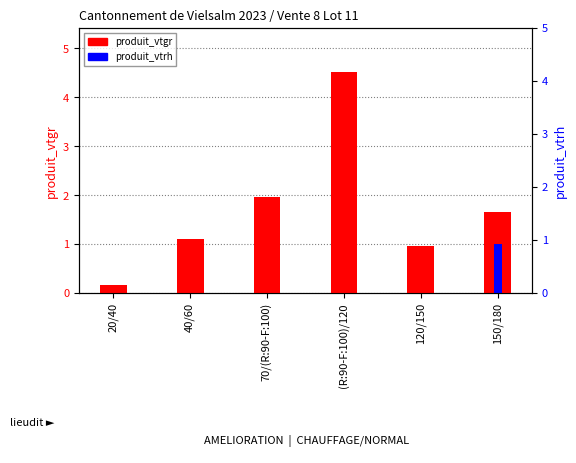

What is the sum of all produit_vtgr values?

10.4